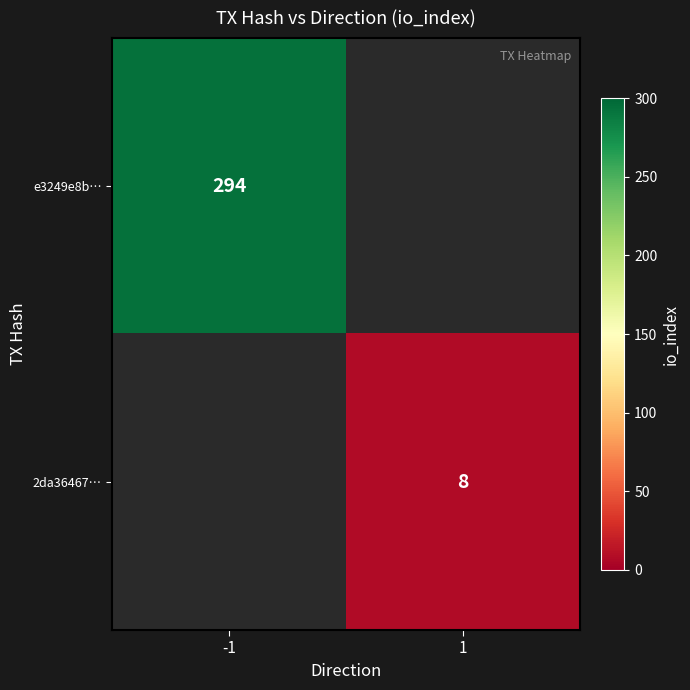

The e3249e8b… series shows 203.0 at -1. True or false?

False